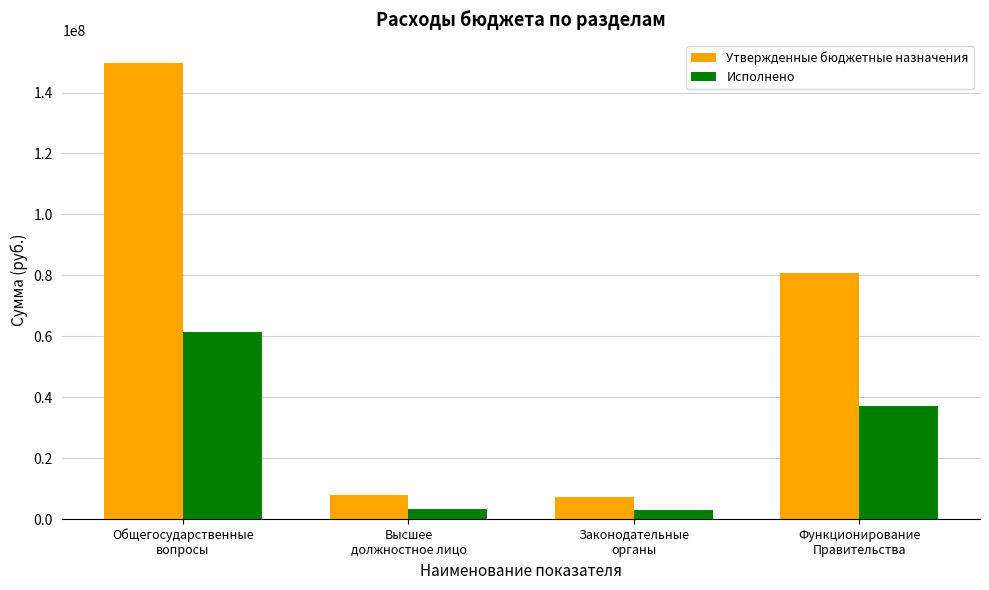

How many values in the Утвержденные бюджетные назначения series are below 80859281?

2